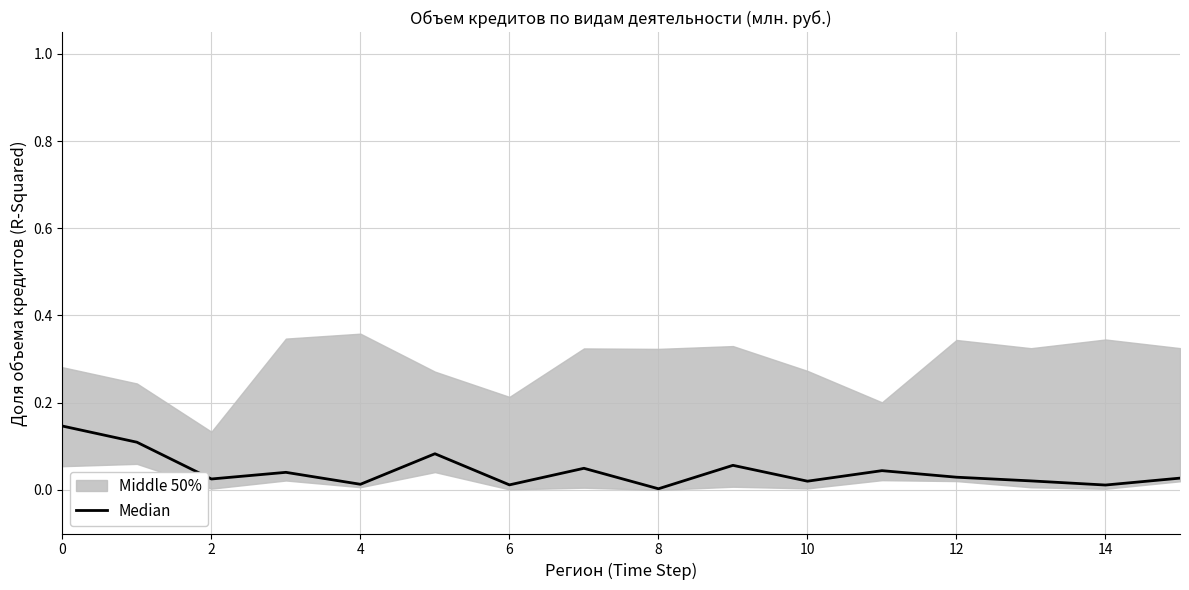

What is the greatest value displayed?

0.1